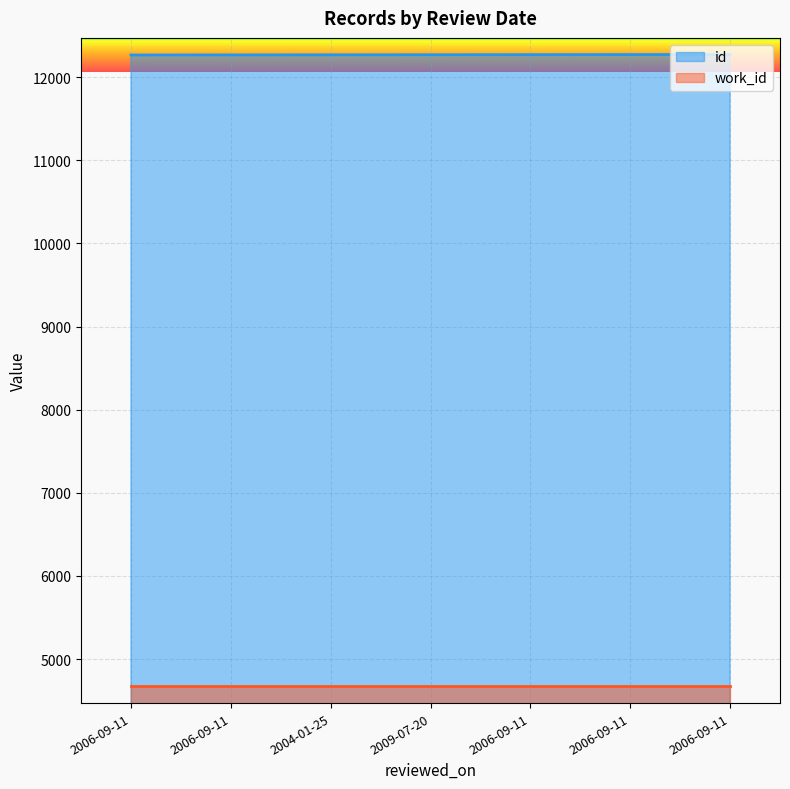

What is the approximate value at 2006-09-11?

12269